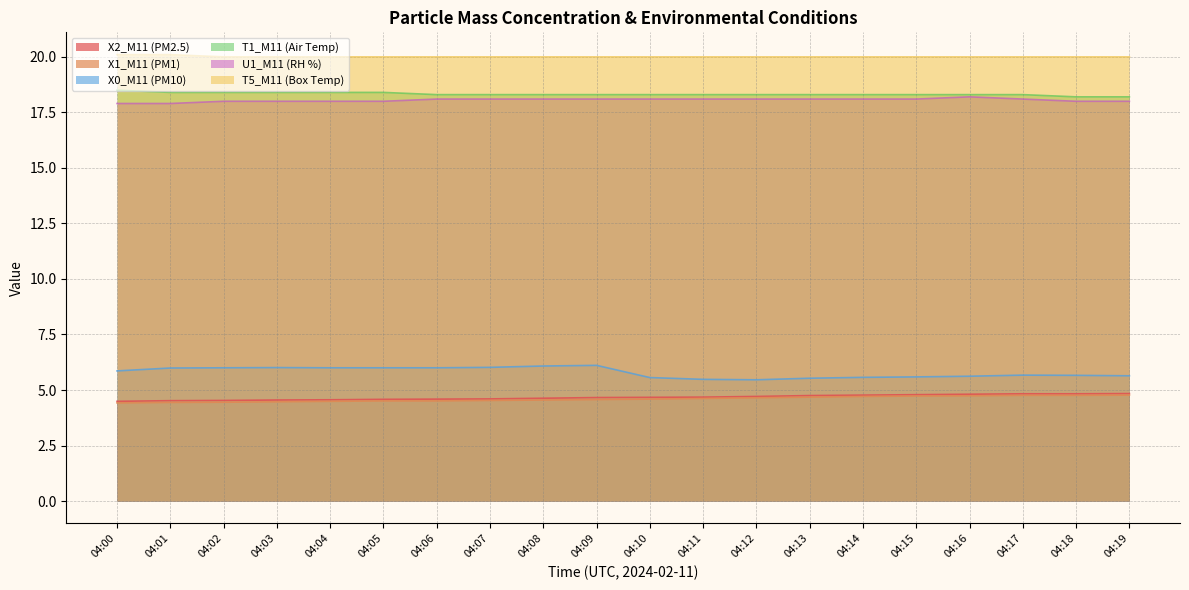

Does the chart display data point markers on the line(s)?

No